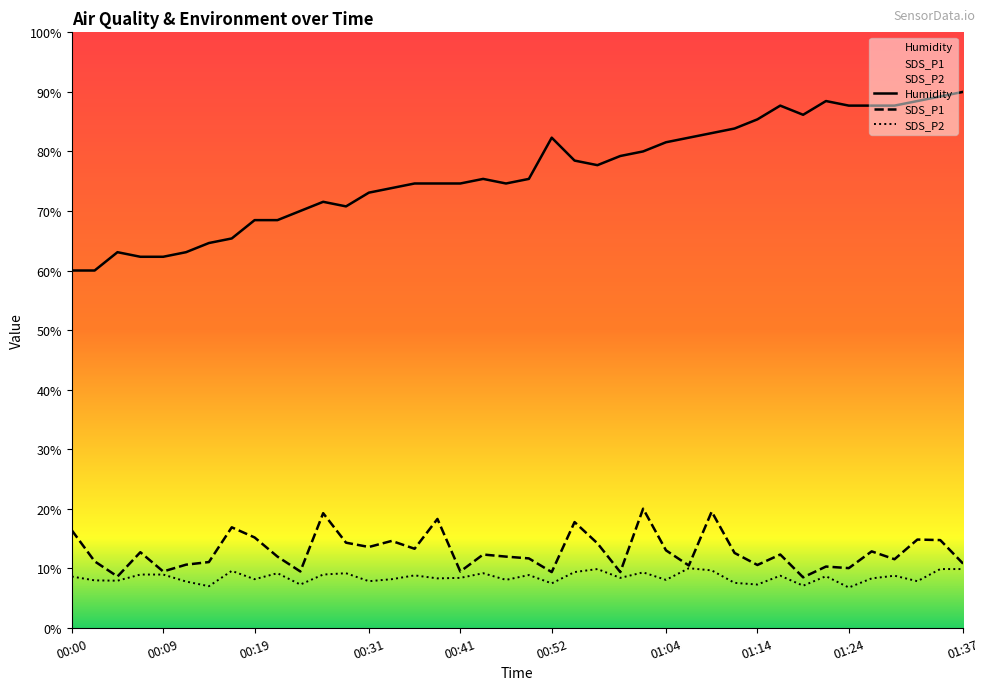

What is the maximum value shown in the chart?

90.0